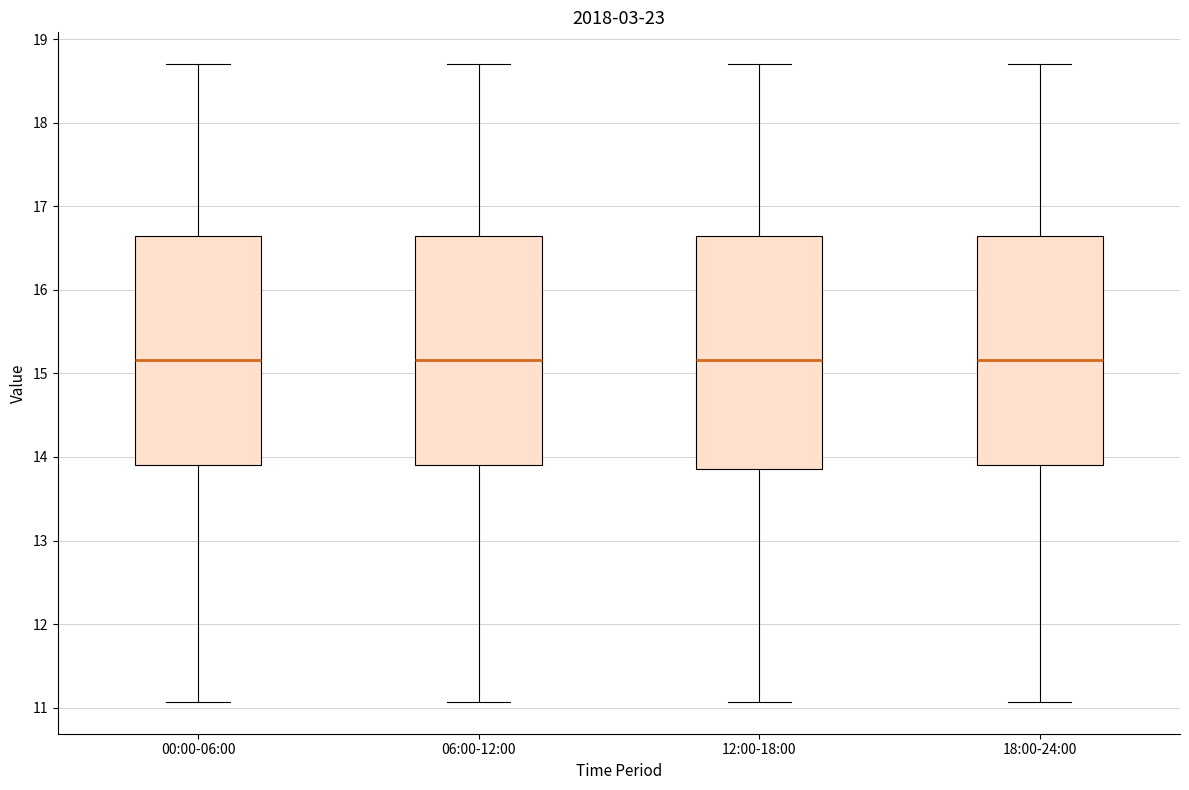

Reading left to right, read every box against the y-axis: the position of its median line, the range the box covers, and the ends of its whiskers. The values are not printed on the chart, so give them approximately, as read against the axis.

00:00-06:00: median 15.2, box 13.9 to 16.6, whiskers 11.1 to 18.7
06:00-12:00: median 15.2, box 13.9 to 16.6, whiskers 11.1 to 18.7
12:00-18:00: median 15.2, box 13.9 to 16.6, whiskers 11.1 to 18.7
18:00-24:00: median 15.2, box 13.9 to 16.6, whiskers 11.1 to 18.7